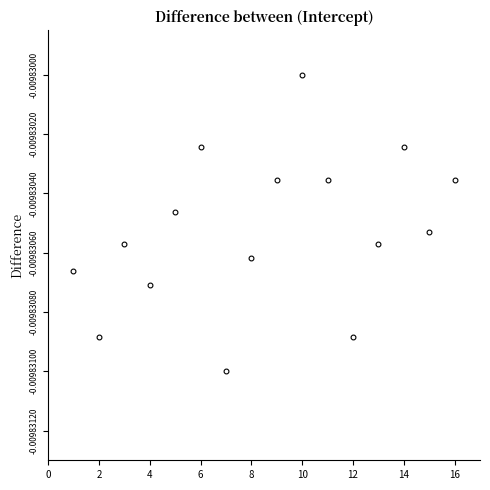

What is the range of X values (max minus min)?

15.0